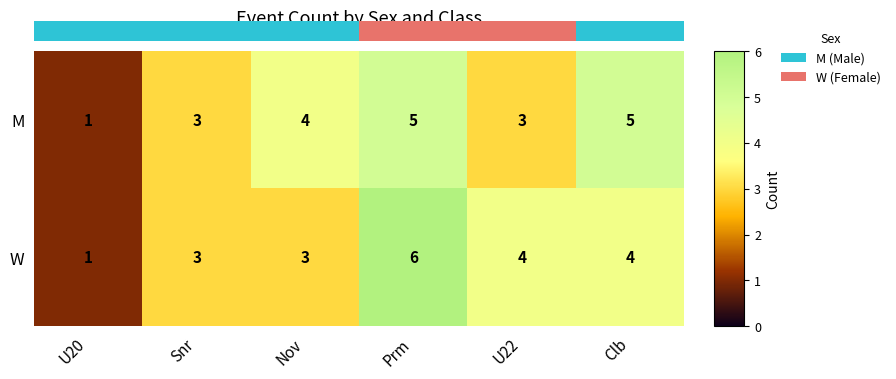

What value does the M series have at U22?

3